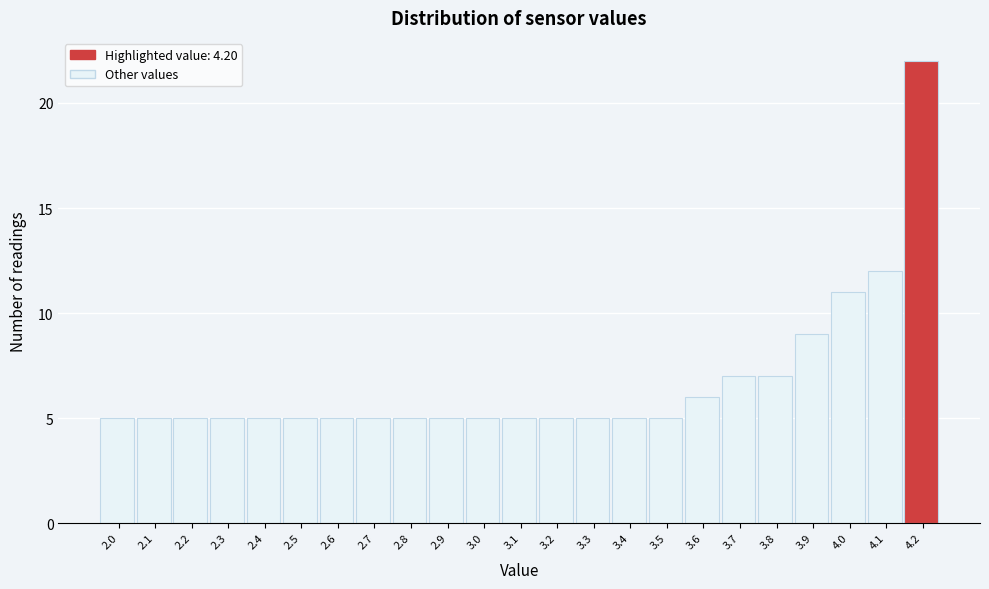

Reading left to right, transcribe this chart: for each bar, give the range it covers on the x-axis and its height. The values are not printed on the chart, so give them approximately, as read against the axis.

1.95 to 2.05: 5
2.05 to 2.15: 5
2.15 to 2.25: 5
2.25 to 2.35: 5
2.35 to 2.45: 5
2.45 to 2.55: 5
2.55 to 2.65: 5
2.65 to 2.75: 5
2.75 to 2.85: 5
2.85 to 2.95: 5
2.95 to 3.05: 5
3.05 to 3.15: 5
3.15 to 3.25: 5
3.25 to 3.35: 5
3.35 to 3.45: 5
3.45 to 3.55: 5
3.55 to 3.65: 6
3.65 to 3.75: 7
3.75 to 3.85: 7
3.85 to 3.95: 9
3.95 to 4.05: 11
4.05 to 4.15: 12
4.15 to 4.25: 22